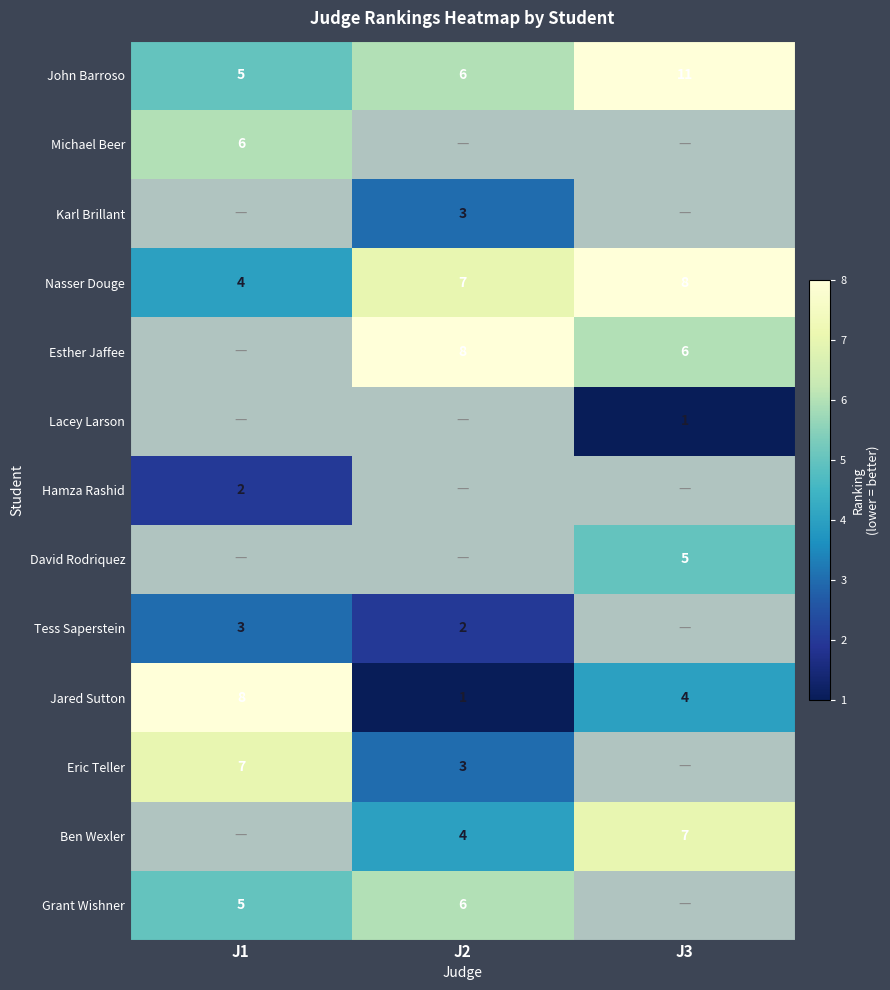

How many John Barroso values are between 5 and 11?

3